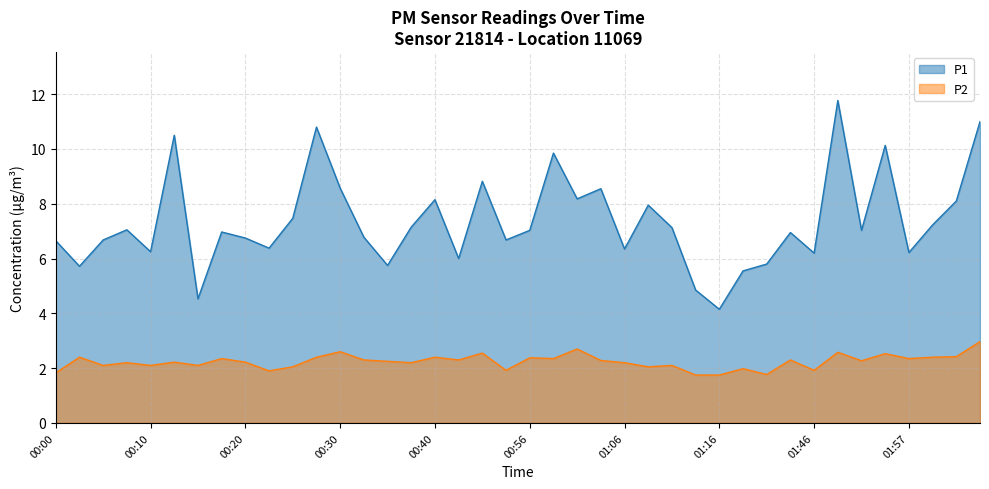

At which category does the chart reach its minimum across all series?

01:14